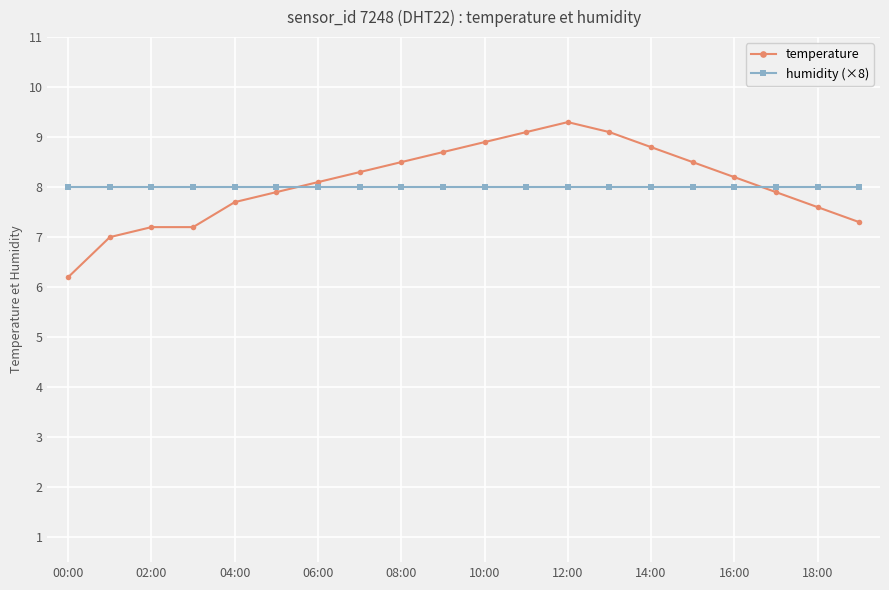

What is the smallest value displayed?

6.2